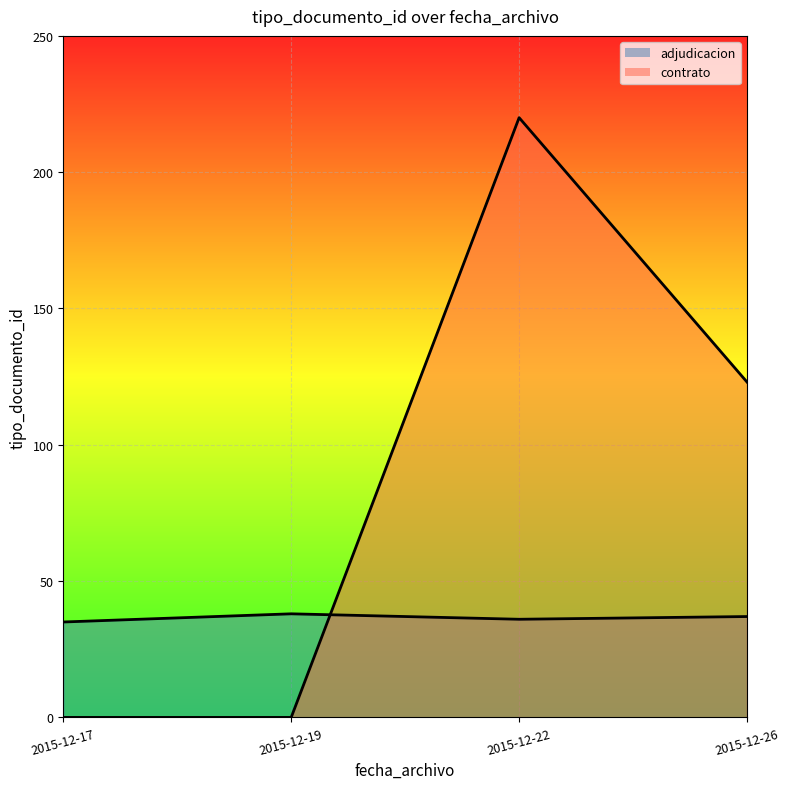

The value of contrato_line at 2015-12-22 is 220. True or false?

True